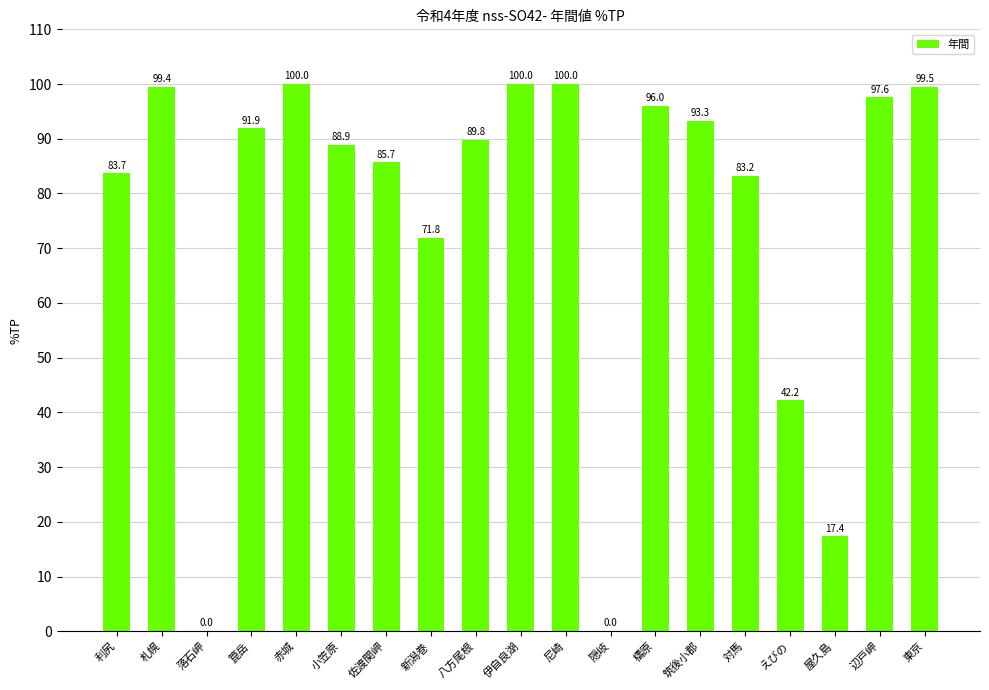

What is the change in value from 伊自良湖 to 辺戸岬?

-2.4